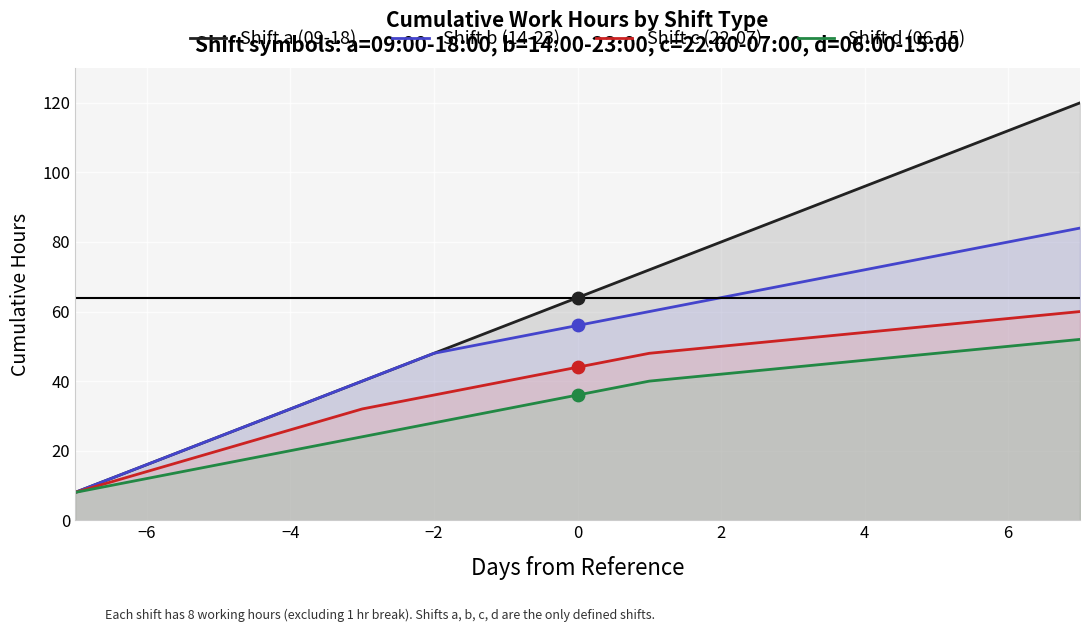

What are all the series names shown in the legend?

Shift a (09-18), Shift b (14-23), Shift c (22-07), Shift d (06-15)